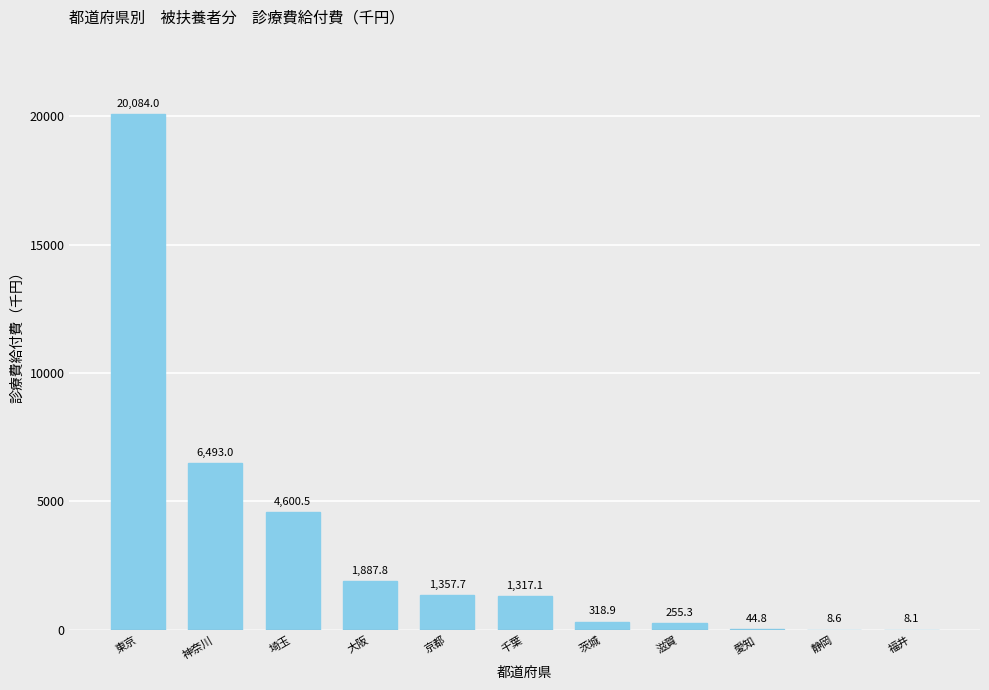

Where is the data nearest to the value 10046?

神奈川